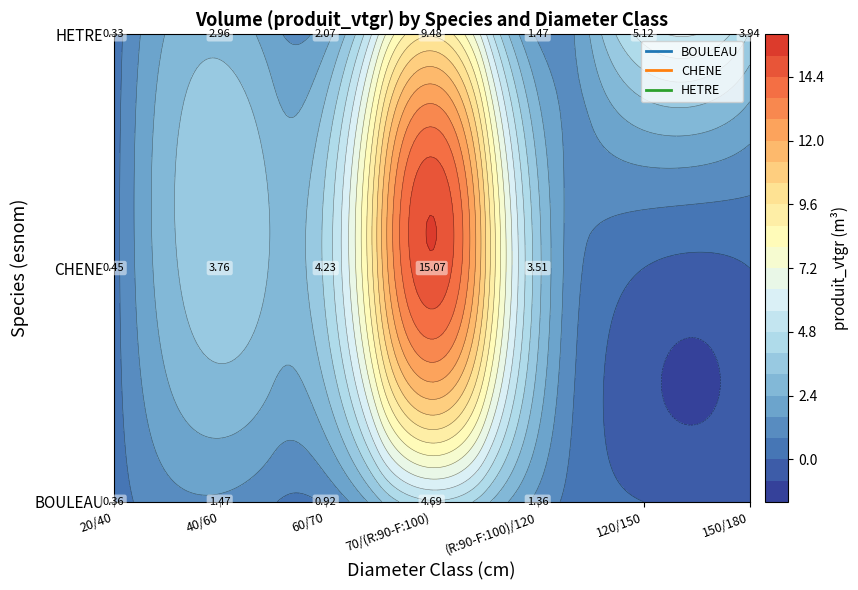

Reading left to right, transcribe all the data shown in this chart.

BOULEAU: 20/40=0.4	40/60=1.5	60/70=0.9	70/(R:90-F:100)=4.7	(R:90-F:100)/120=1.4	120/150=0.0	150/180=0.0
CHENE: 20/40=0.4	40/60=3.8	60/70=4.2	70/(R:90-F:100)=15.1	(R:90-F:100)/120=3.5	120/150=0.0	150/180=0.0
HETRE: 20/40=0.3	40/60=3.0	60/70=2.1	70/(R:90-F:100)=9.5	(R:90-F:100)/120=1.5	120/150=5.1	150/180=3.9